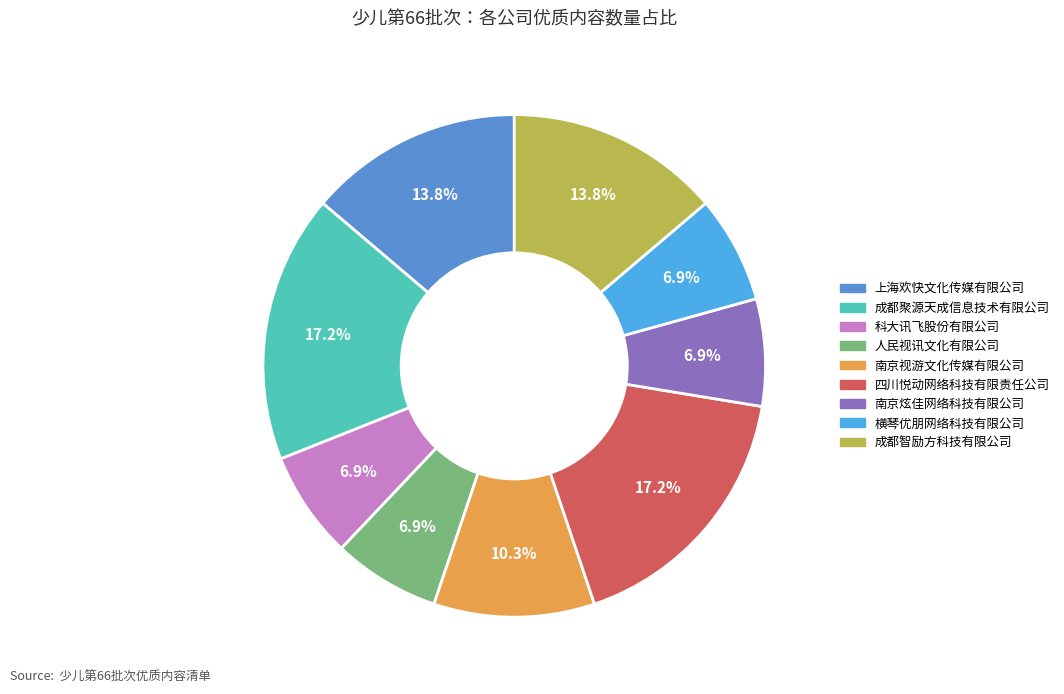

Is the sum of 成都聚源天成信息技术有限公司 and 四川悦动网络科技有限责任公司 greater than half?

No